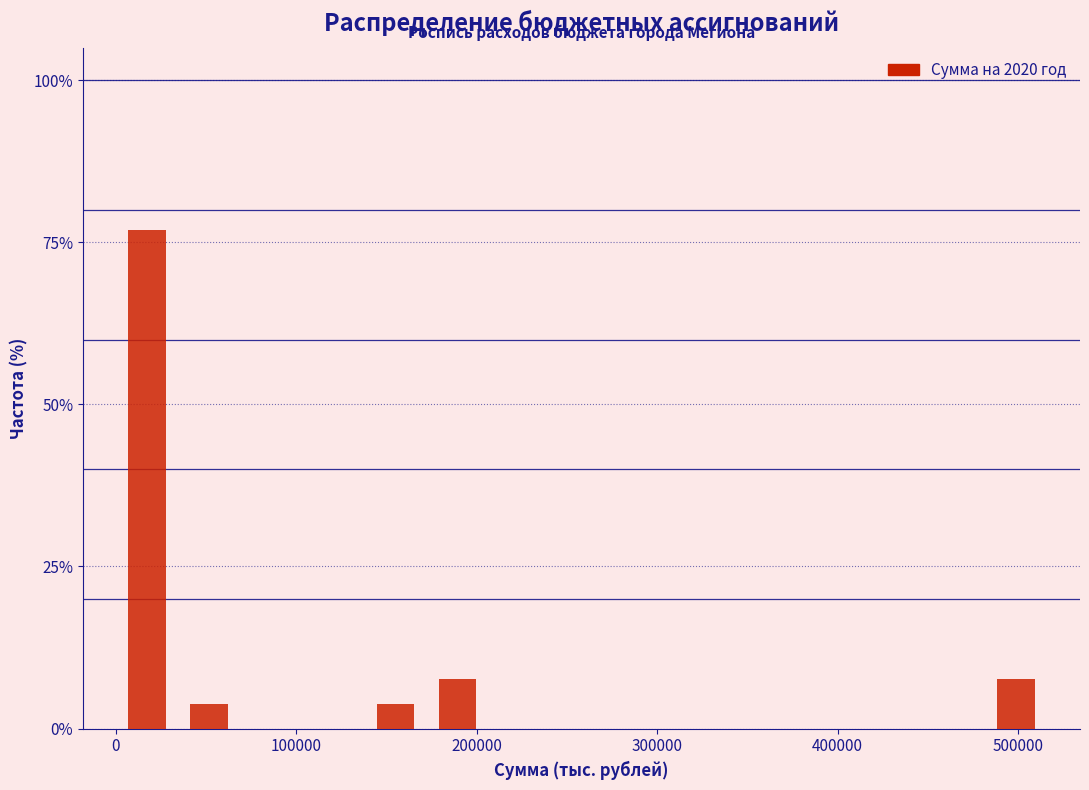

Around what value on the x-axis is the tallest bar? Give the approximate position of its centre, as read against the axis.

20000